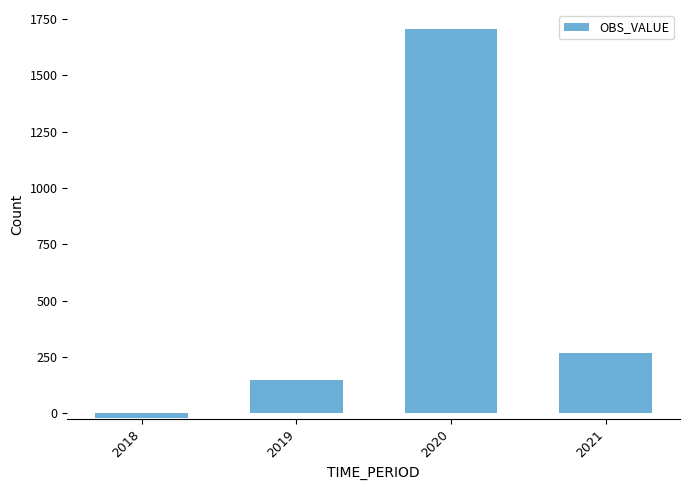

What is the average value?

524.6